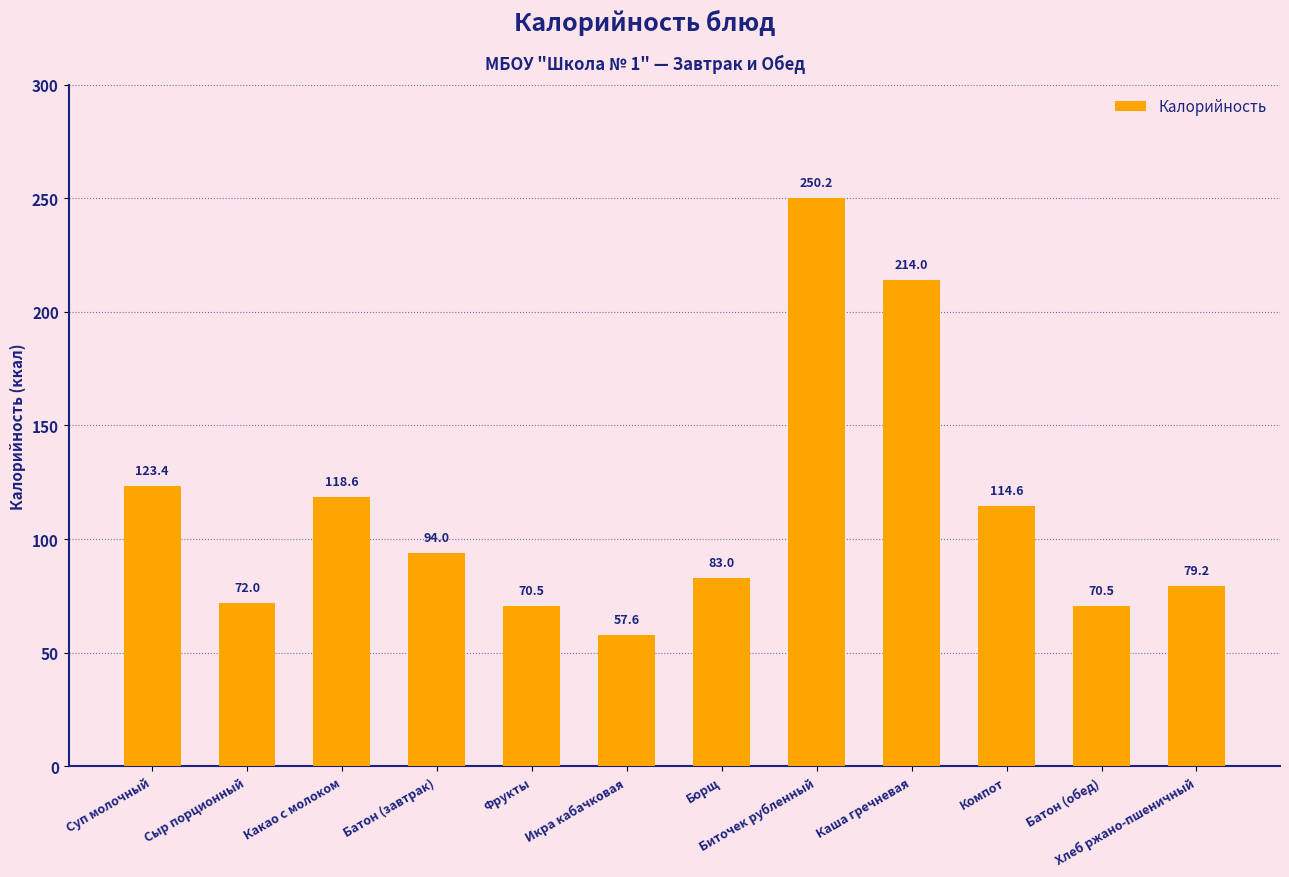

Which label corresponds to the largest value in the chart?

Биточек рубленный